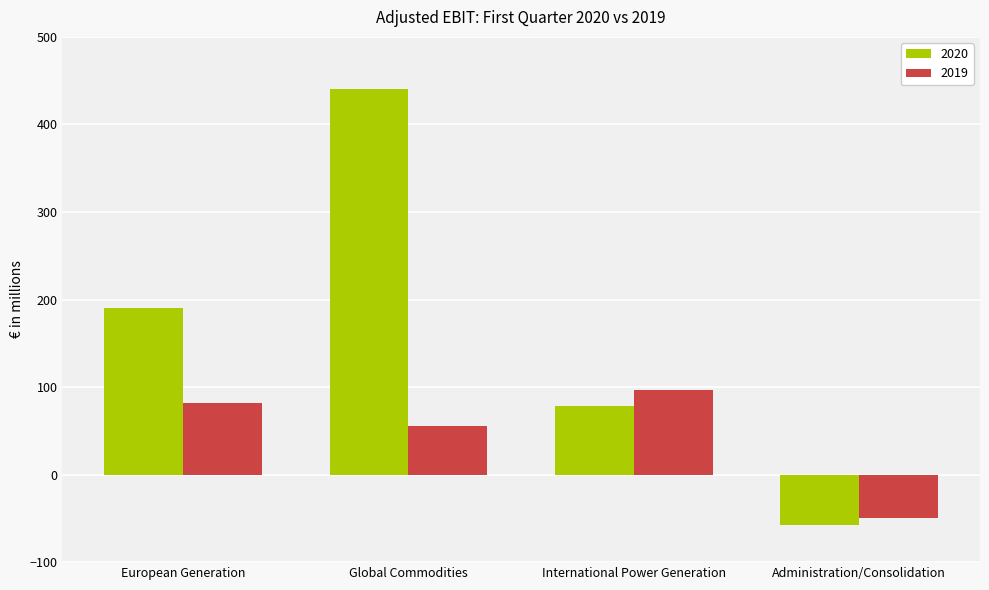

Rank the series by their average value, from lowest to highest.

2019, 2020